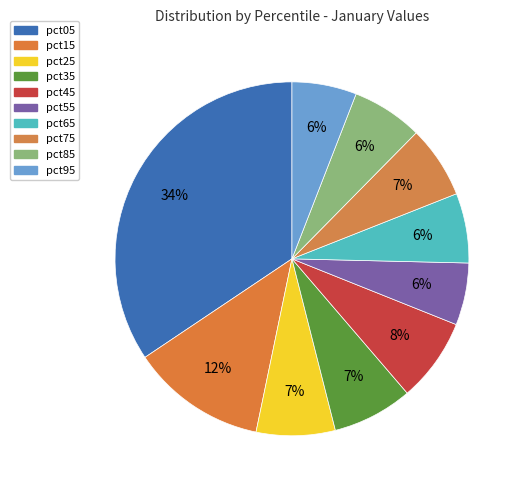

What is the change in value from pct55 to pct65?

+0.1